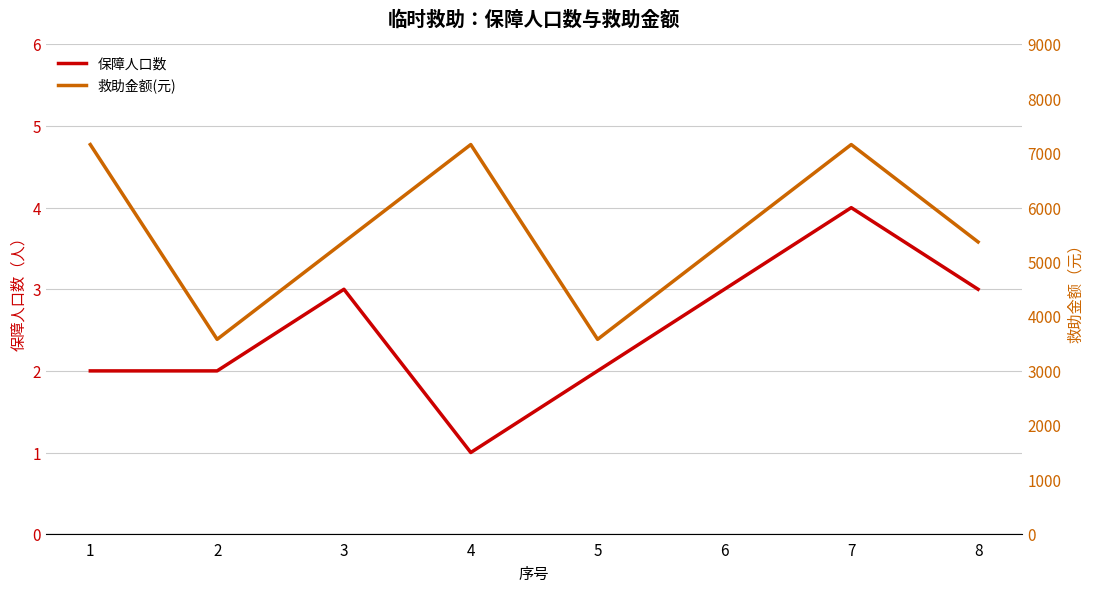

What is the minimum value shown in the chart?

1